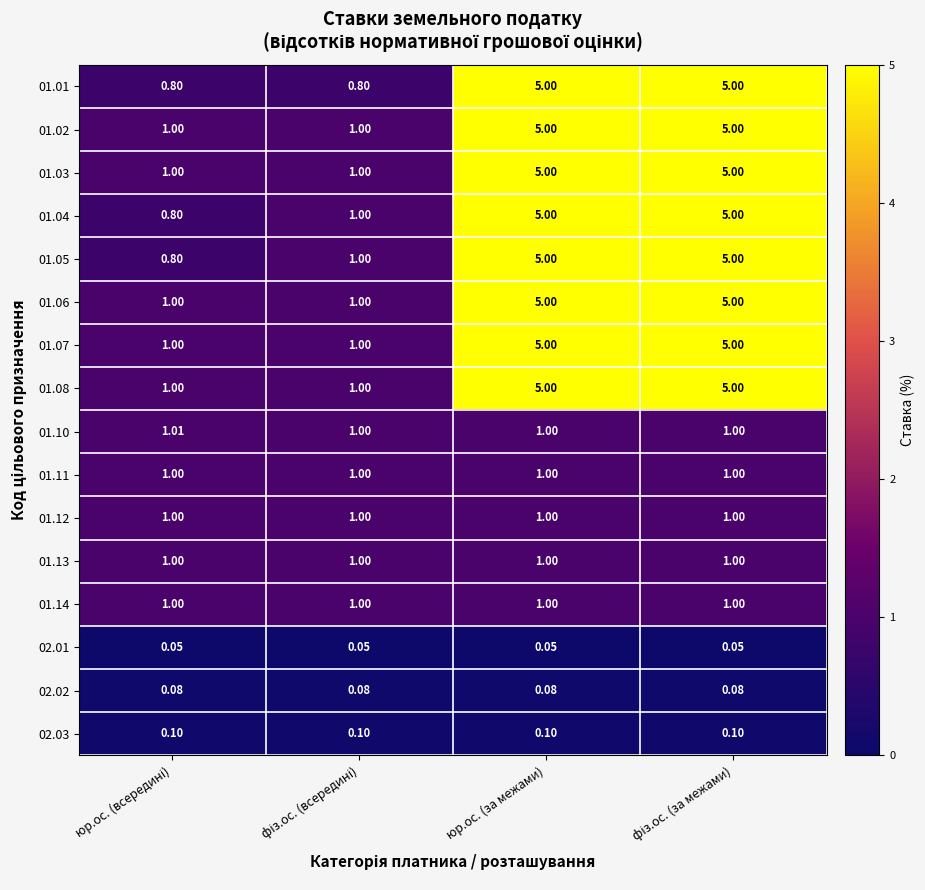

Reading left to right, extract all data points from this chart.

01.01: юр.ос. (всередині)=0.8	фіз.ос. (всередині)=0.8	юр.ос. (за межами)=5.0	фіз.ос. (за межами)=5.0
01.02: юр.ос. (всередині)=1.0	фіз.ос. (всередині)=1.0	юр.ос. (за межами)=5.0	фіз.ос. (за межами)=5.0
01.03: юр.ос. (всередині)=1.0	фіз.ос. (всередині)=1.0	юр.ос. (за межами)=5.0	фіз.ос. (за межами)=5.0
01.04: юр.ос. (всередині)=0.8	фіз.ос. (всередині)=1.0	юр.ос. (за межами)=5.0	фіз.ос. (за межами)=5.0
01.05: юр.ос. (всередині)=0.8	фіз.ос. (всередині)=1.0	юр.ос. (за межами)=5.0	фіз.ос. (за межами)=5.0
01.06: юр.ос. (всередині)=1.0	фіз.ос. (всередині)=1.0	юр.ос. (за межами)=5.0	фіз.ос. (за межами)=5.0
01.07: юр.ос. (всередині)=1.0	фіз.ос. (всередині)=1.0	юр.ос. (за межами)=5.0	фіз.ос. (за межами)=5.0
01.08: юр.ос. (всередині)=1.0	фіз.ос. (всередині)=1.0	юр.ос. (за межами)=5.0	фіз.ос. (за межами)=5.0
01.10: юр.ос. (всередині)=1.0	фіз.ос. (всередині)=1.0	юр.ос. (за межами)=1.0	фіз.ос. (за межами)=1.0
01.11: юр.ос. (всередині)=1.0	фіз.ос. (всередині)=1.0	юр.ос. (за межами)=1.0	фіз.ос. (за межами)=1.0
01.12: юр.ос. (всередині)=1.0	фіз.ос. (всередині)=1.0	юр.ос. (за межами)=1.0	фіз.ос. (за межами)=1.0
01.13: юр.ос. (всередині)=1.0	фіз.ос. (всередині)=1.0	юр.ос. (за межами)=1.0	фіз.ос. (за межами)=1.0
01.14: юр.ос. (всередині)=1.0	фіз.ос. (всередині)=1.0	юр.ос. (за межами)=1.0	фіз.ос. (за межами)=1.0
02.01: юр.ос. (всередині)=0.1	фіз.ос. (всередині)=0.1	юр.ос. (за межами)=0.1	фіз.ос. (за межами)=0.1
02.02: юр.ос. (всередині)=0.1	фіз.ос. (всередині)=0.1	юр.ос. (за межами)=0.1	фіз.ос. (за межами)=0.1
02.03: юр.ос. (всередині)=0.1	фіз.ос. (всередині)=0.1	юр.ос. (за межами)=0.1	фіз.ос. (за межами)=0.1